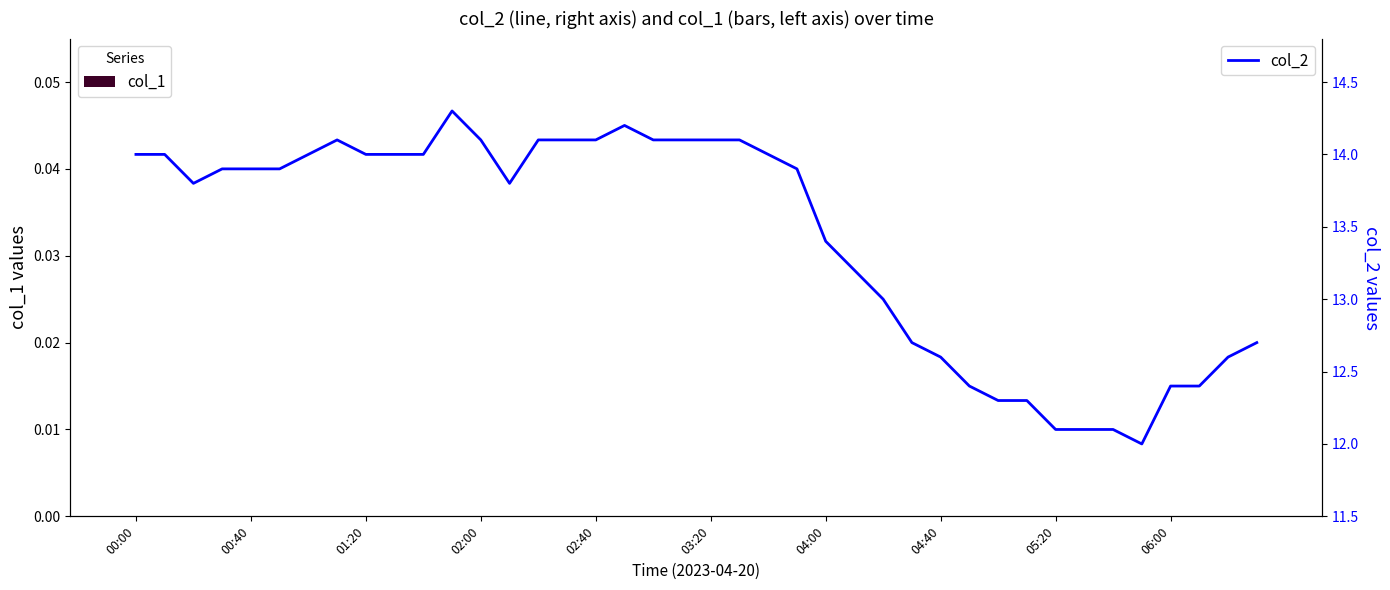

The col_2 series shows 8.2 at 11. True or false?

False